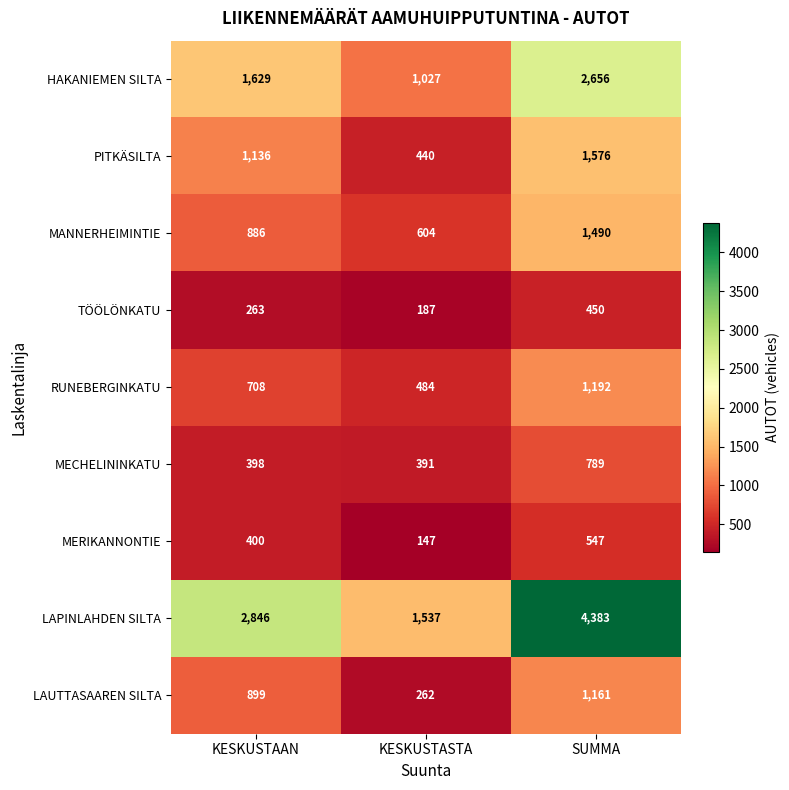

Which series has the largest range (max minus min)?

LAPINLAHDEN SILTA